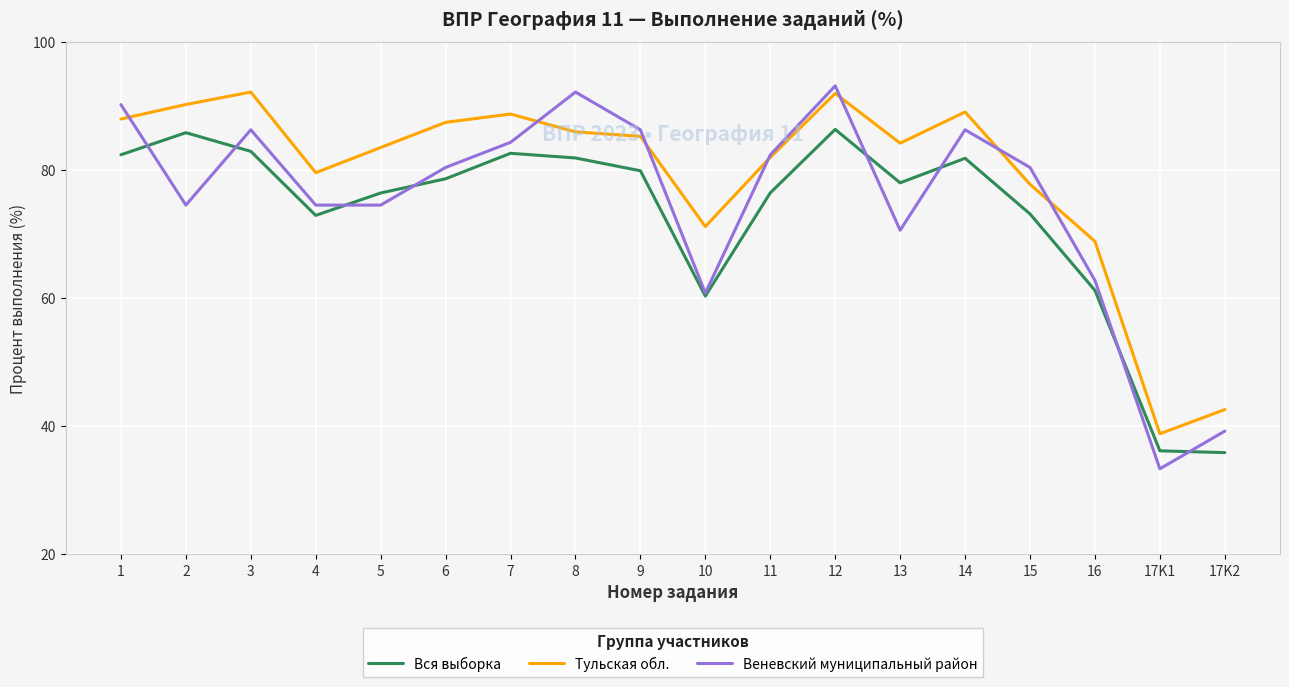

At which label does Тульская обл. reach its minimum?

17K1